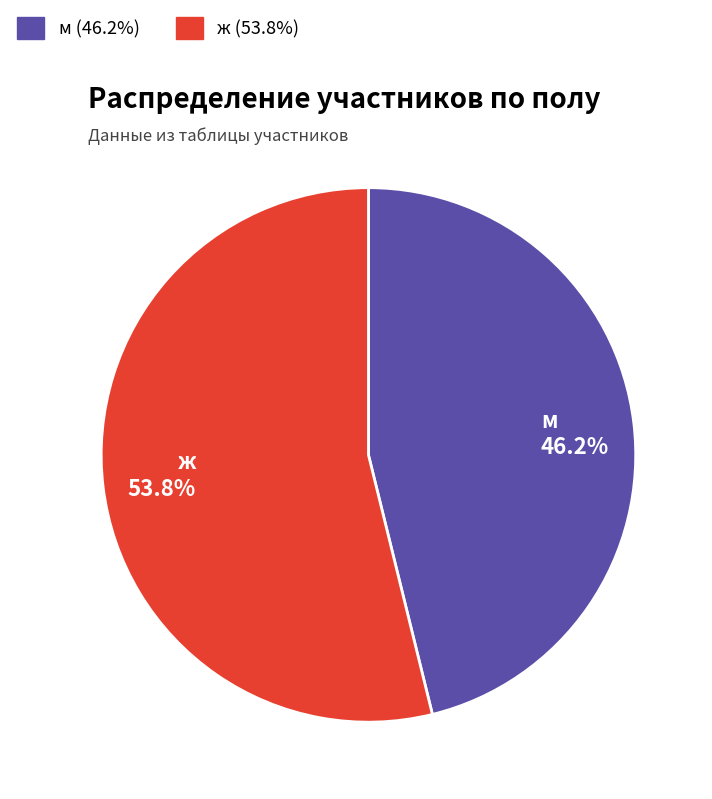

Approximately how many times larger is the value at ж 53.8% compared to м 46.2%?

1.2